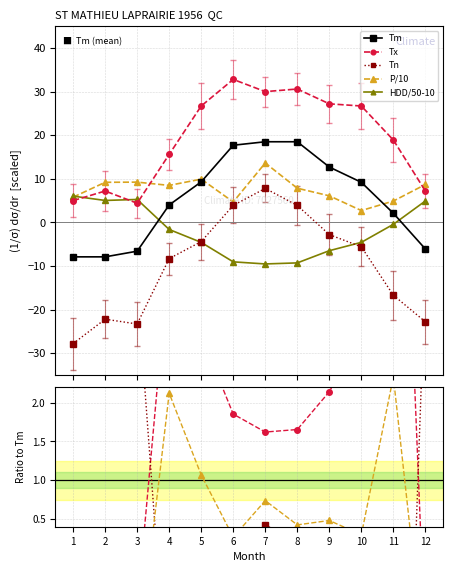

What is the difference between the maximum and second lowest values in the HDD series?

15.3